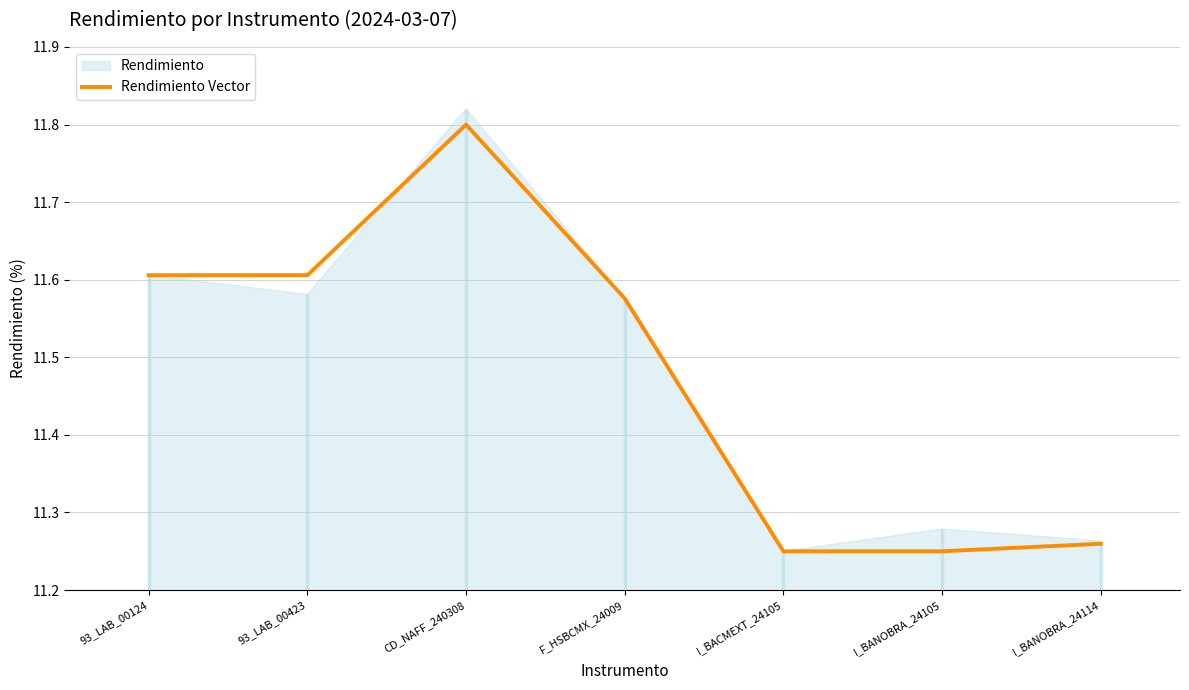

Rank the categories by value from lowest to highest.

I_BACMEXT_24105, I_BANOBRA_24105, I_BANOBRA_24114, F_HSBCMX_24009, 93_LAB_00124, 93_LAB_00423, CD_NAFF_240308